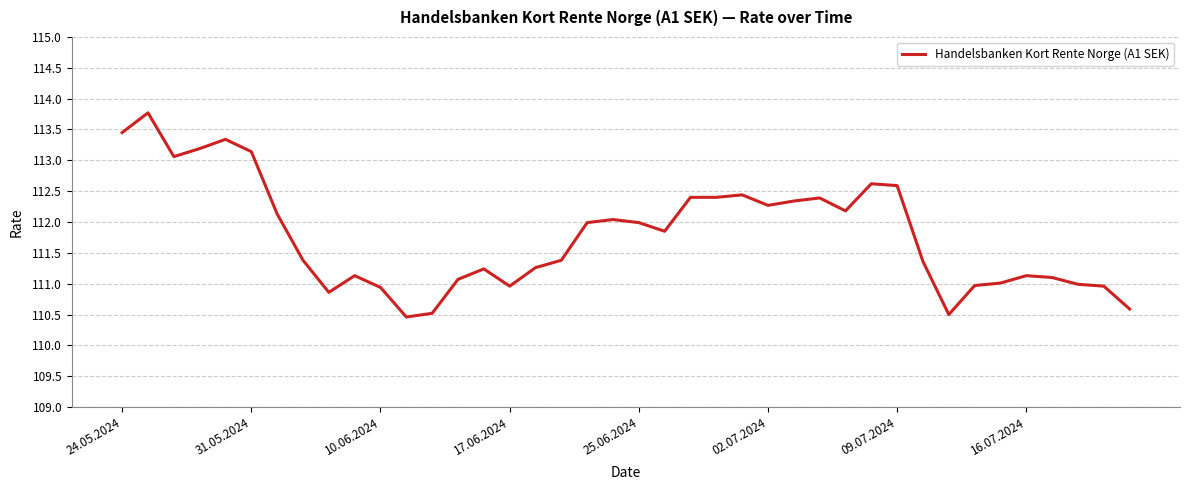

What is the smallest value displayed?

110.5